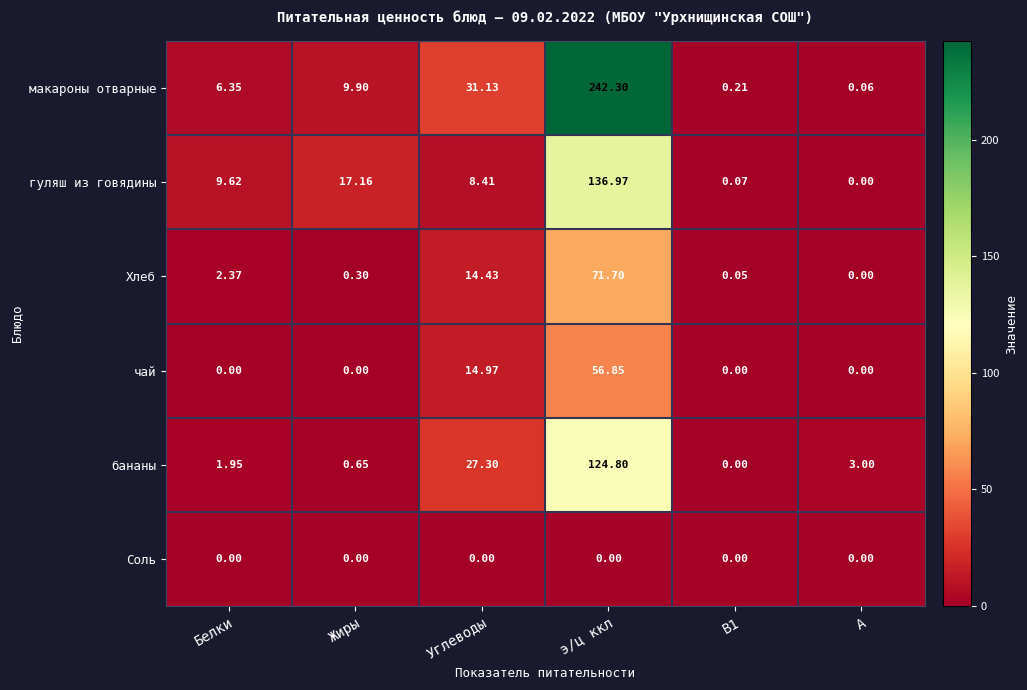

Between э/ц ккл and В1, which series saw the biggest shift?

макароны отварные